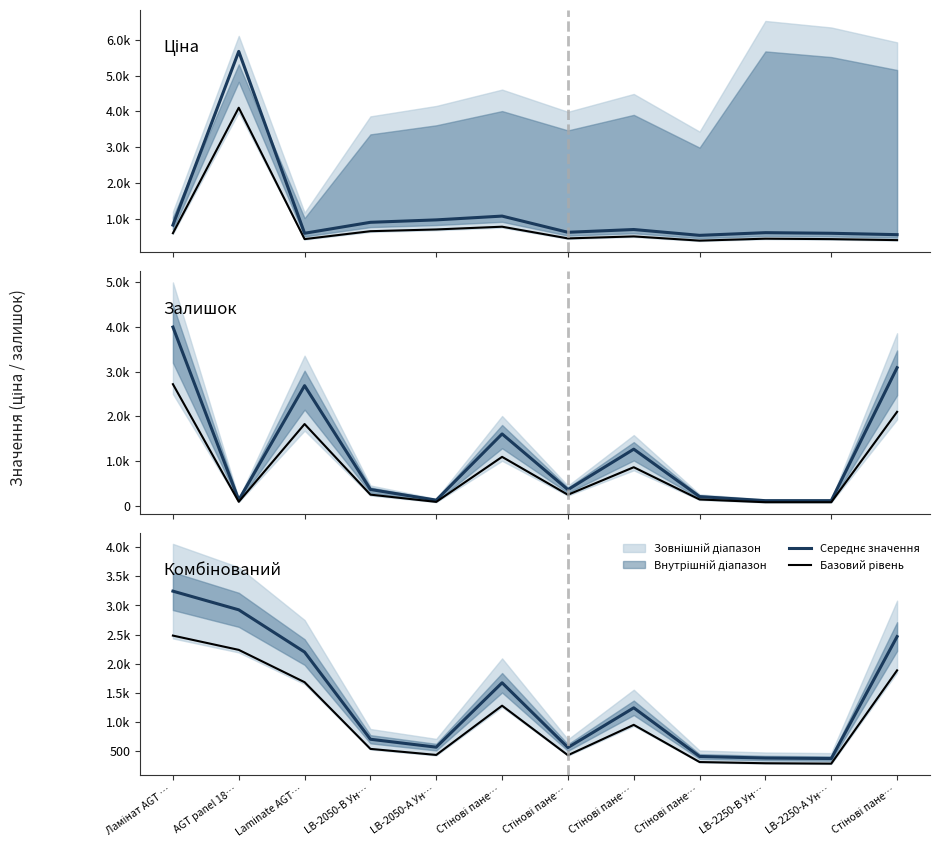

What is the spread (max minus min) of values at LB-2050-А Ун…?

133.5